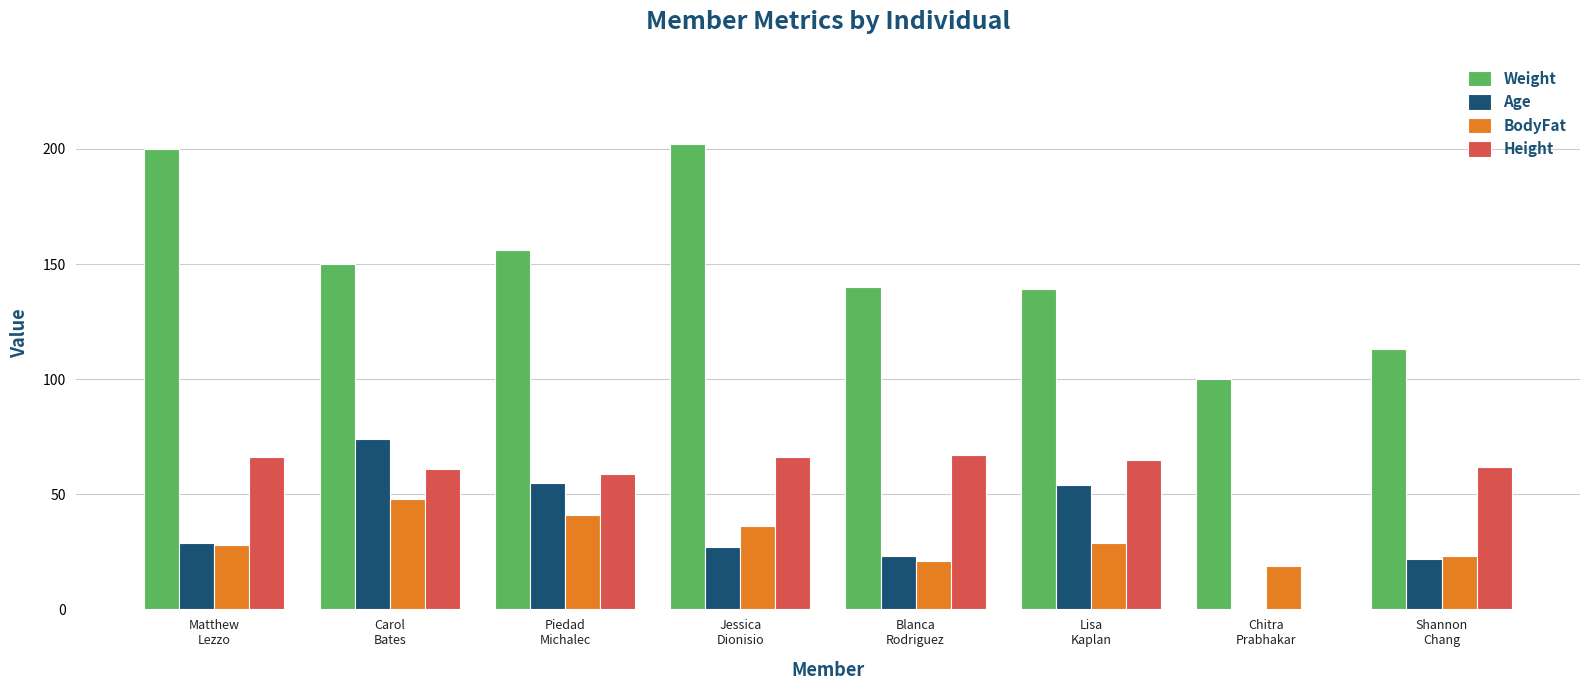

Which series has the largest total across all categories?

Weight